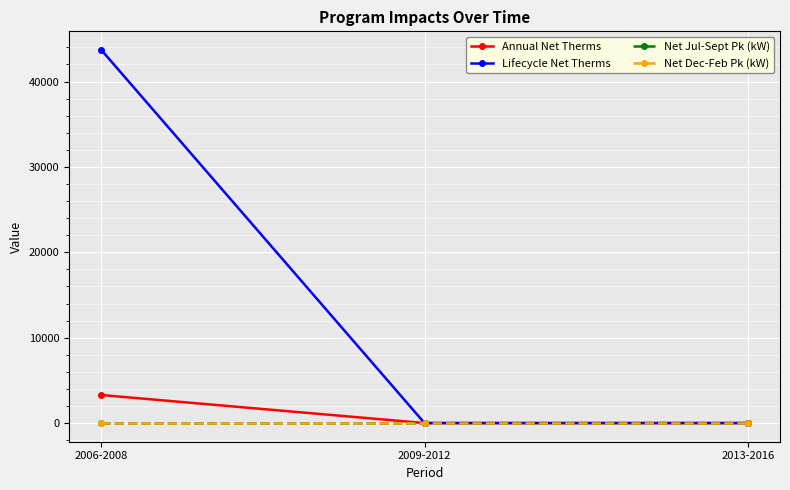

What is the spread (max minus min) of values at 2006-2008?

43696.8